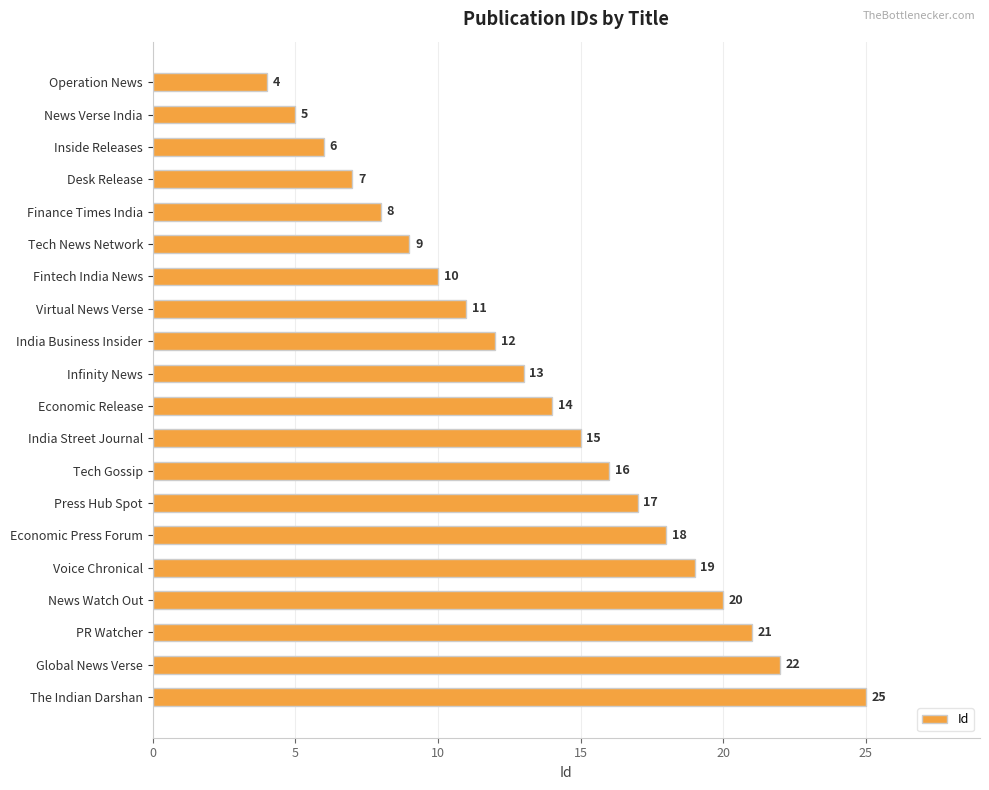

Reading top to bottom, list all the values displayed in this chart.

Operation News=4	News Verse India=5	Inside Releases=6	Desk Release=7	Finance Times India=8	Tech News Network=9	Fintech India News=10	Virtual News Verse=11	India Business Insider=12	Infinity News=13	Economic Release=14	India Street Journal=15	Tech Gossip=16	Press Hub Spot=17	Economic Press Forum=18	Voice Chronical=19	News Watch Out=20	PR Watcher=21	Global News Verse=22	The Indian Darshan=25